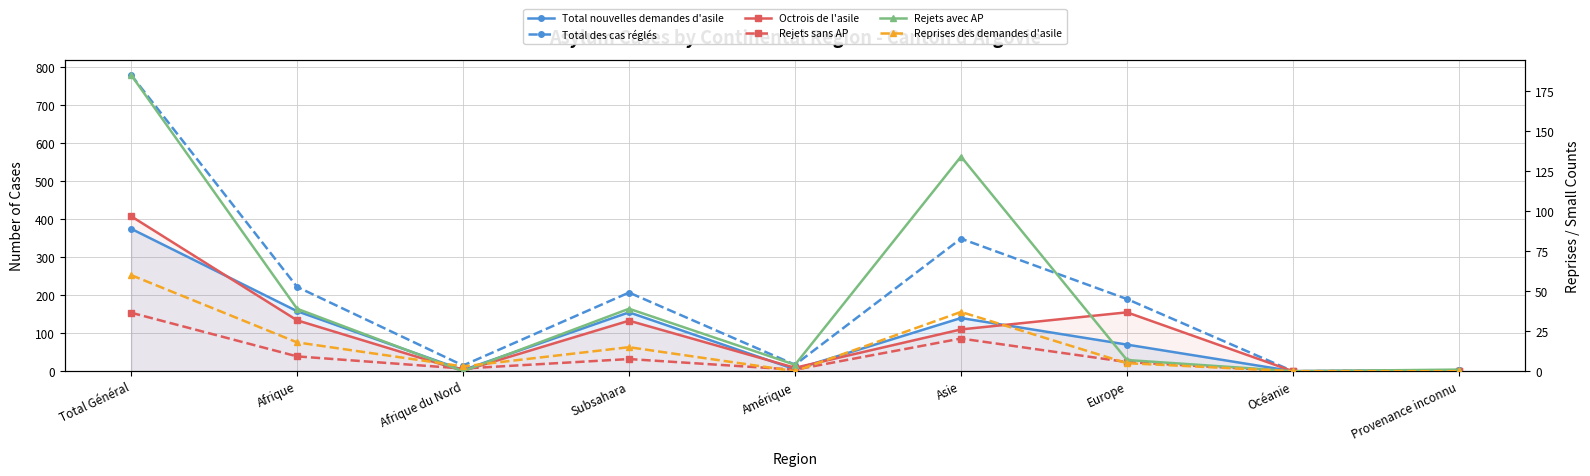

Which series has the largest total across all categories?

Total des cas réglés